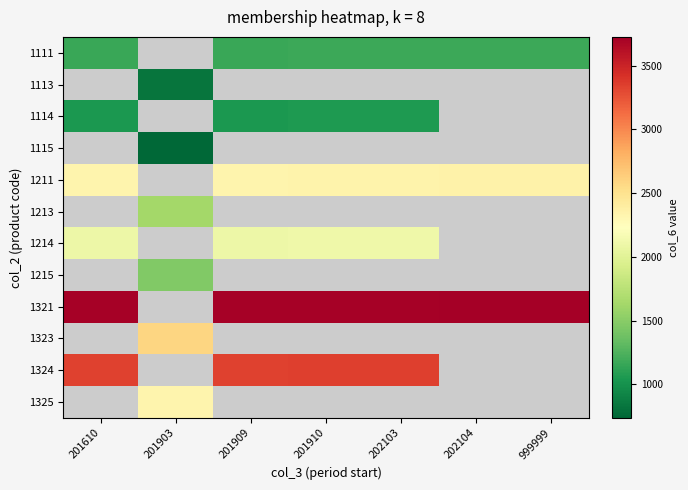

Read the 1211 value at 202103.

2342.0